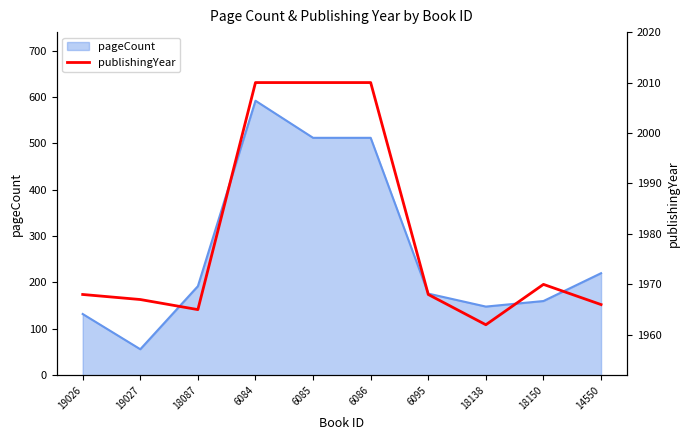

How many values exceed 1968?

4